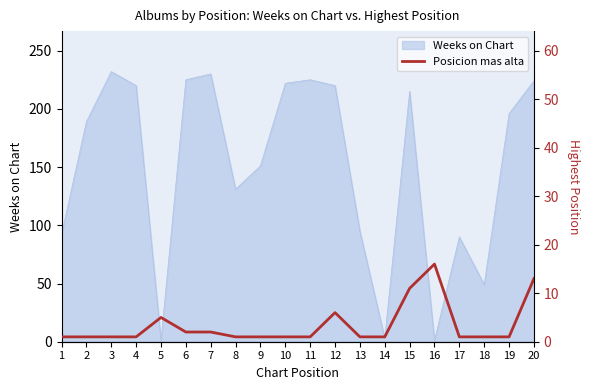

True or false: Weeks on Chart has a value of 215 at 15.

True